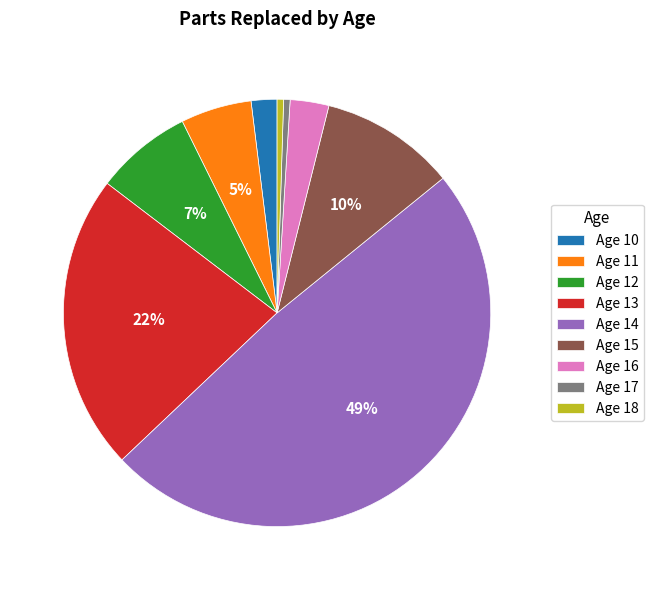

How many segments does this pie chart have?

9